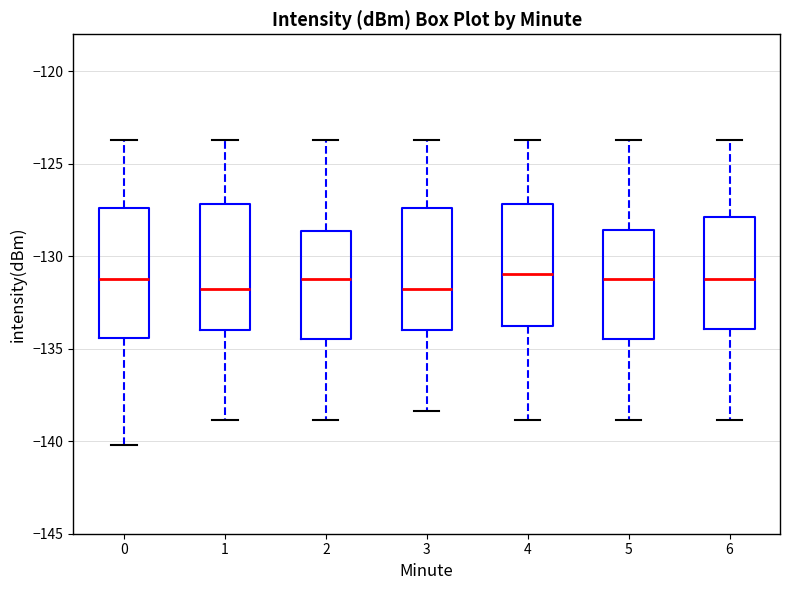

Where is the lower edge of the box at x = 5 on the y-axis? The values are not printed on the chart, so give them approximately, as read against the axis.

-134.5